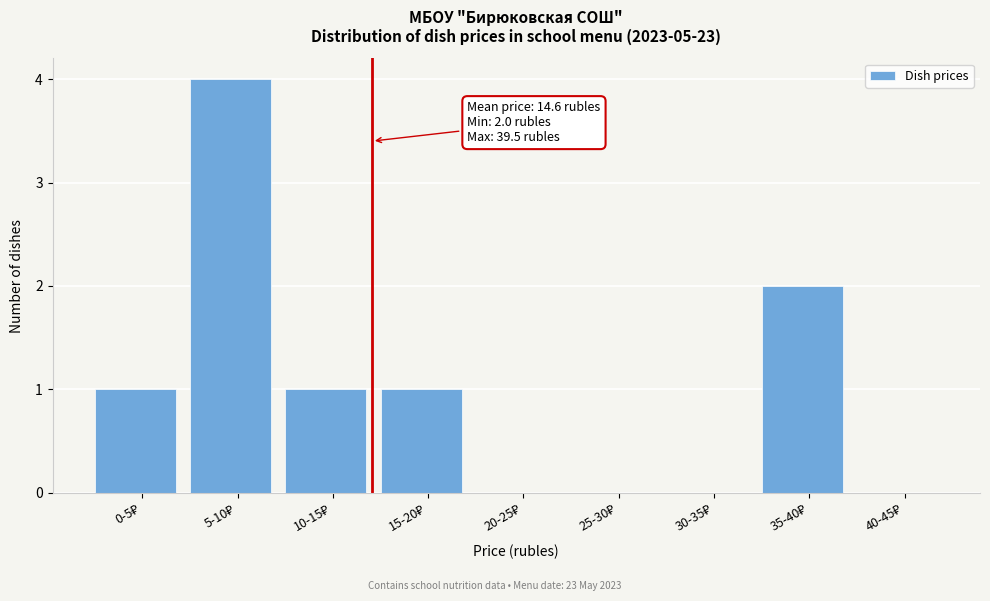

What is the maximum value shown in the chart?

4